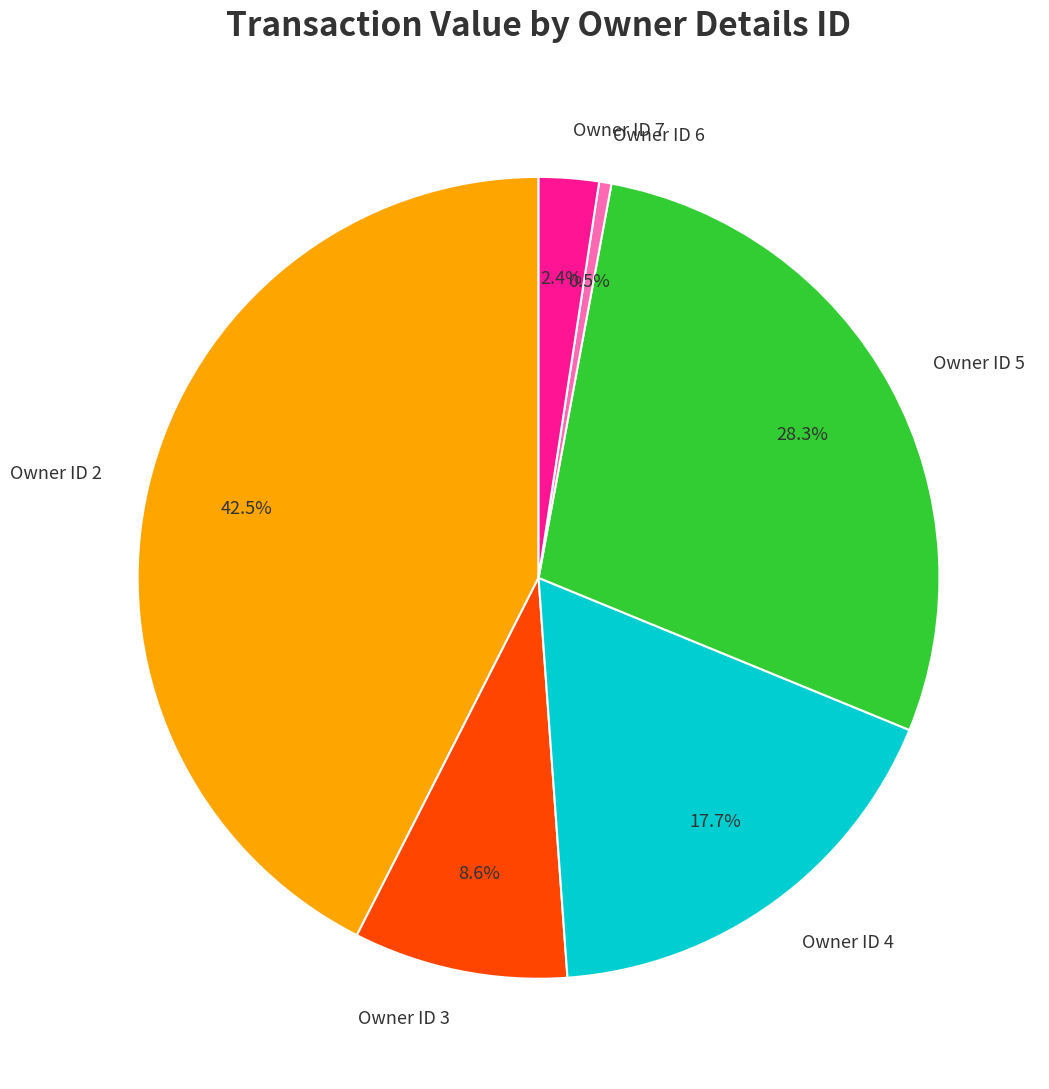

How many slices are in this pie chart?

6